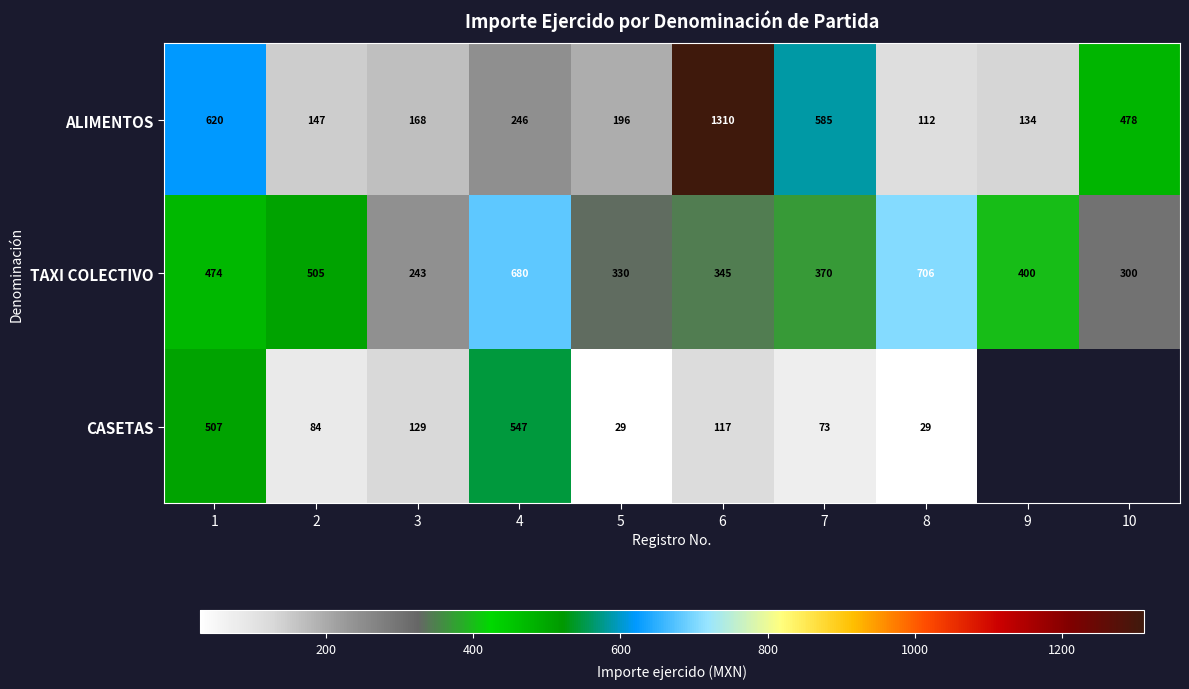

What is the difference between the highest and lowest values at 3?

114